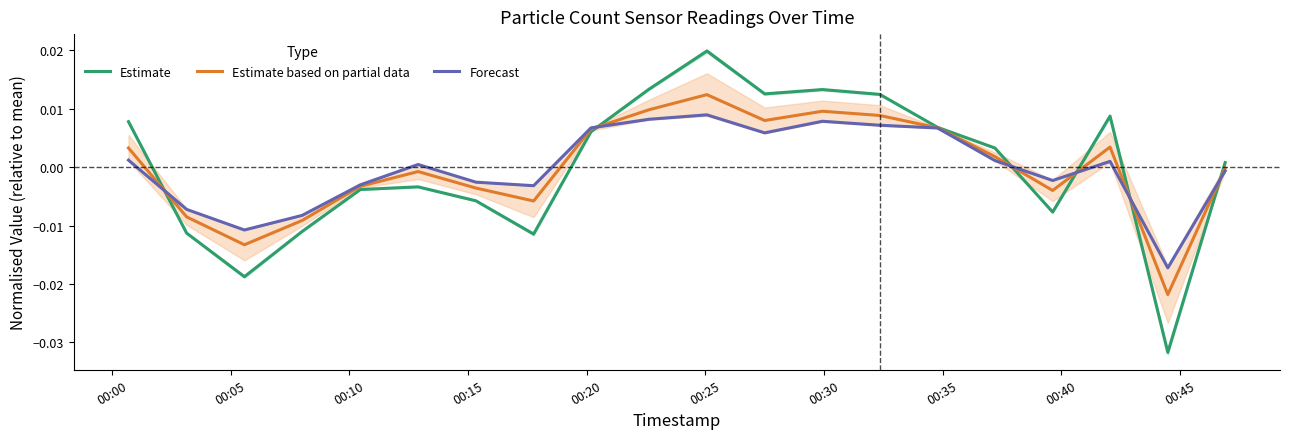

At which label does Estimate based on partial data first exceed 0?

00:00